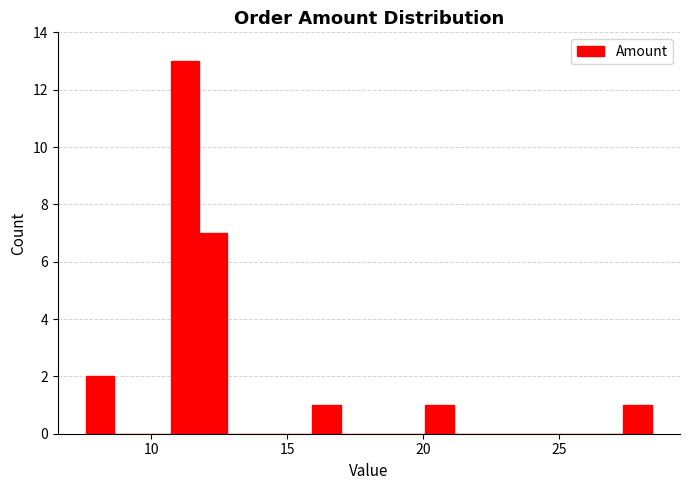

Read against the x-axis, roughly where is the centre of the tallest bar?

11.0